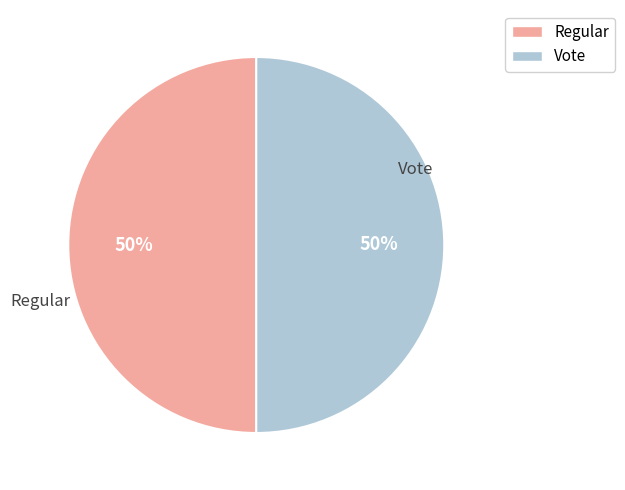

To the nearest percent, what portion does Regular represent?

50%